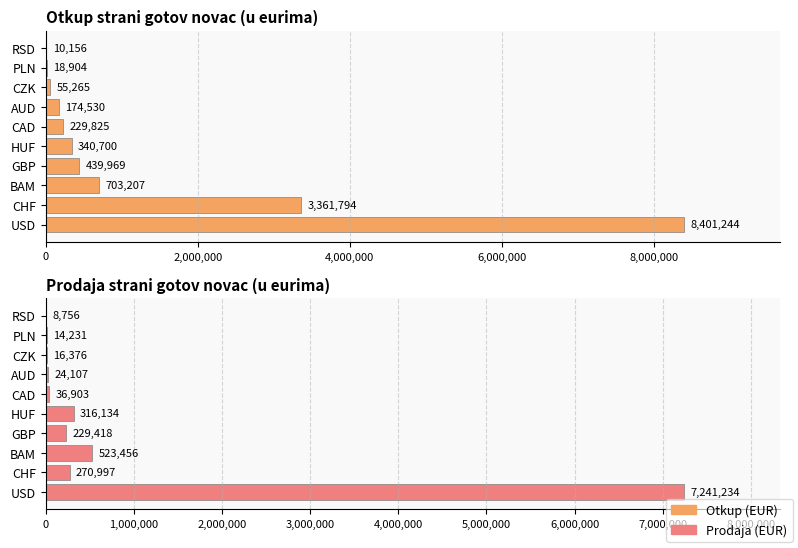

Between USD and GBP, which series saw the biggest shift?

Otkup (EUR)